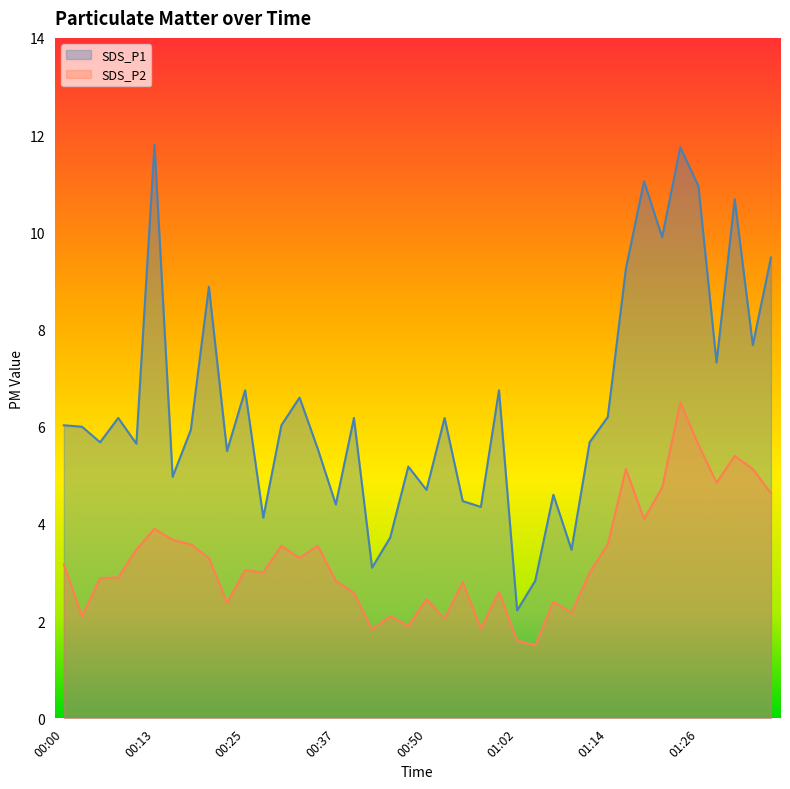

How many data points in SDS_P1 are above 6?

20